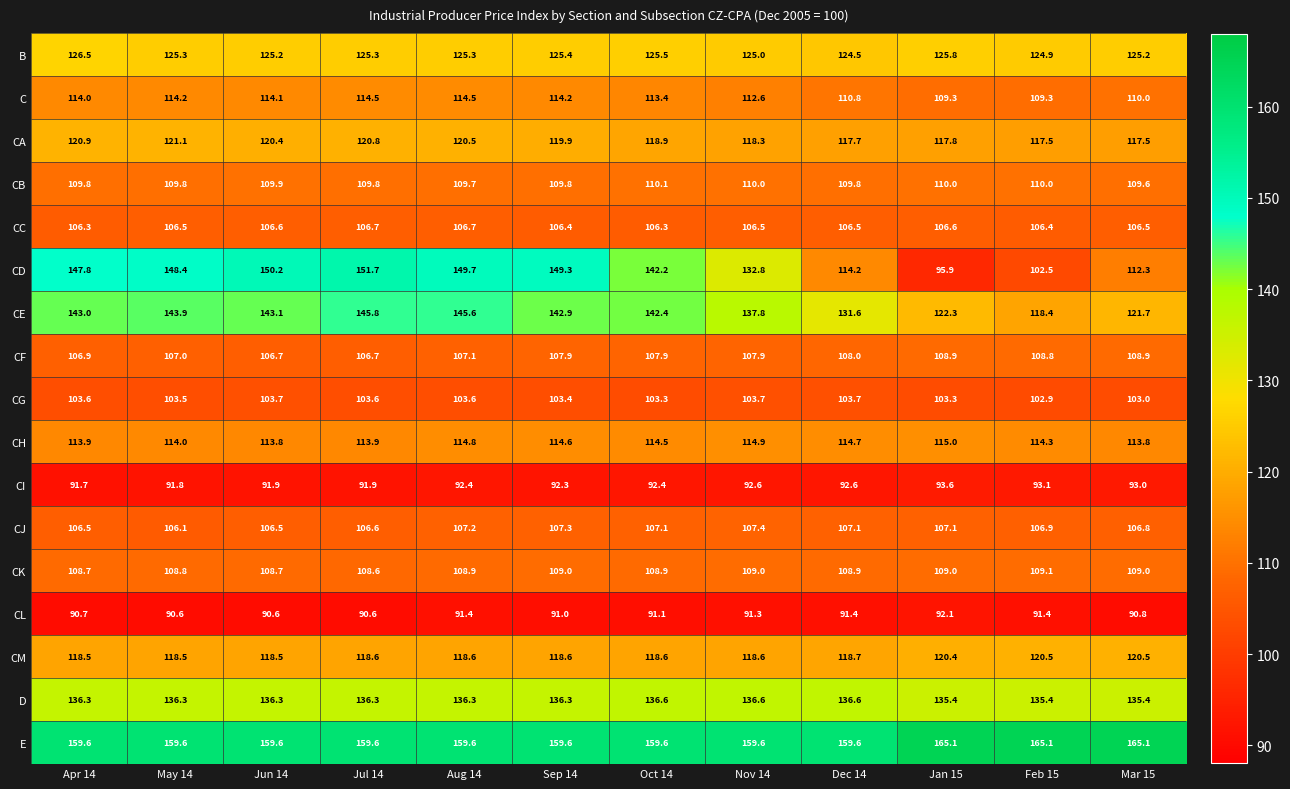

Between Sep 14 and Oct 14, which series saw the biggest shift?

CD